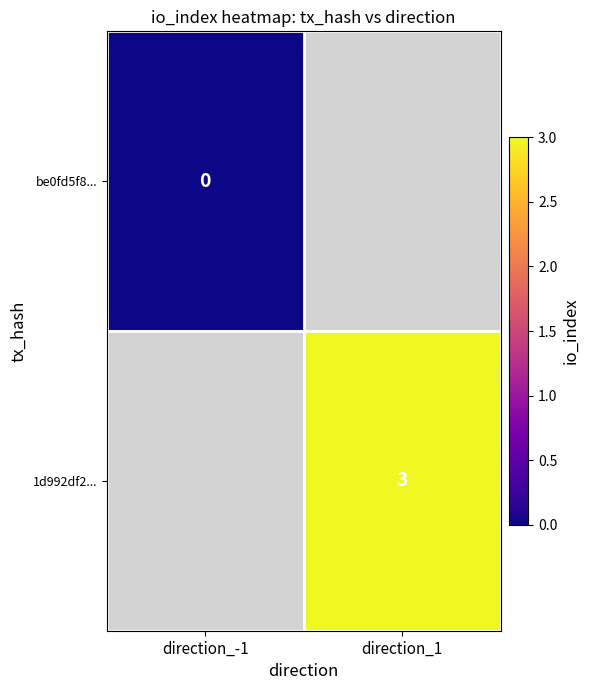

At how many categories does at least one series exceed 2?

1